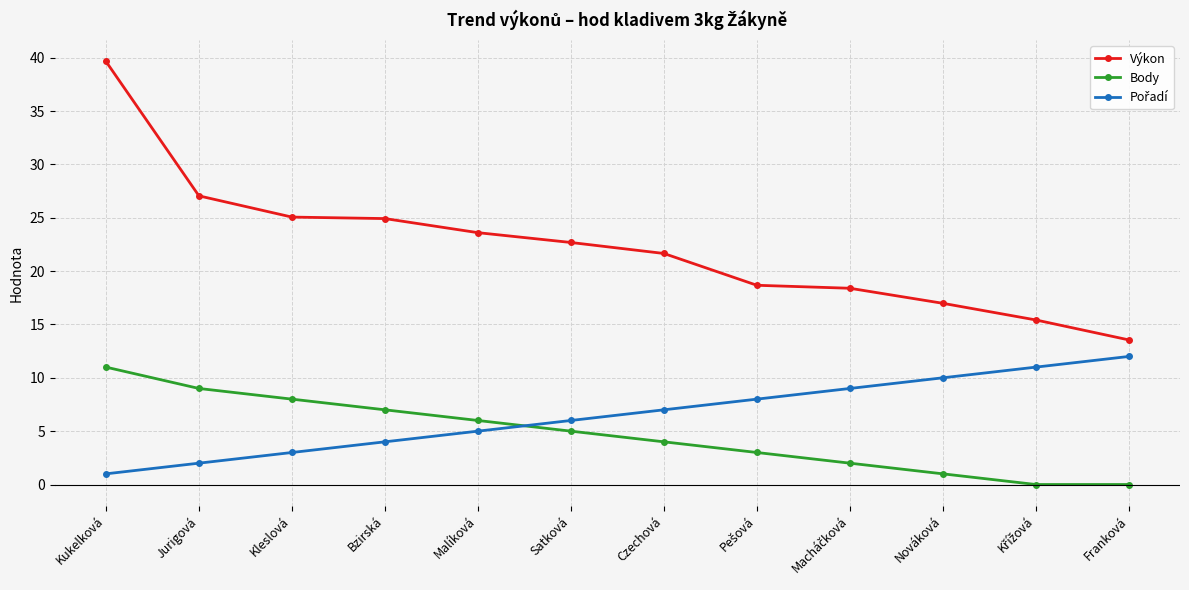

How many categories are shown in the chart?

12